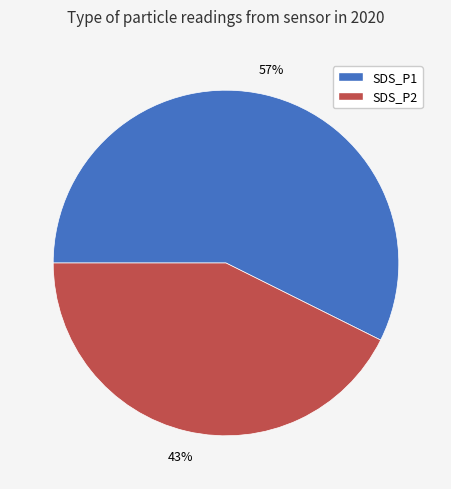

What is the ratio of the value at SDS_P1 to the value at SDS_P2?

1.3